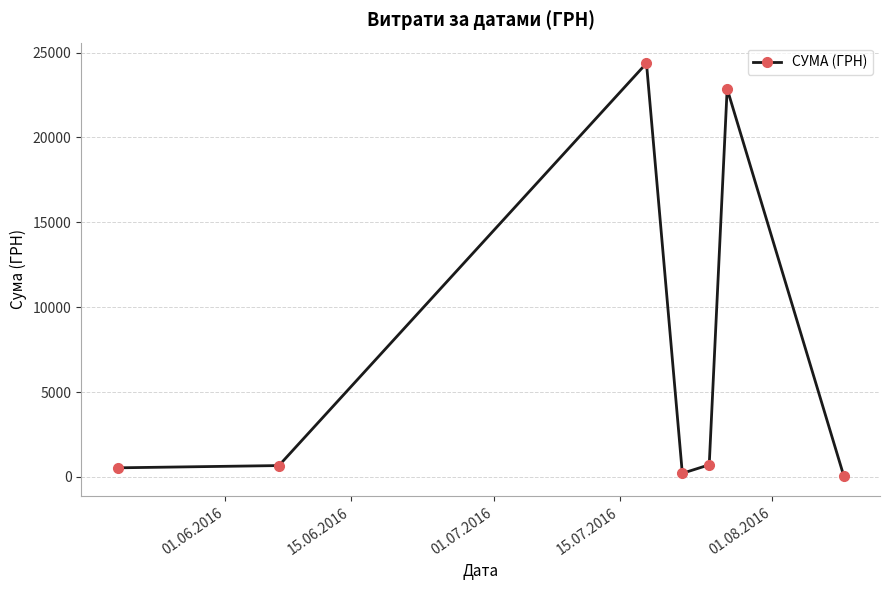

Count the number of data series in this chart.

1